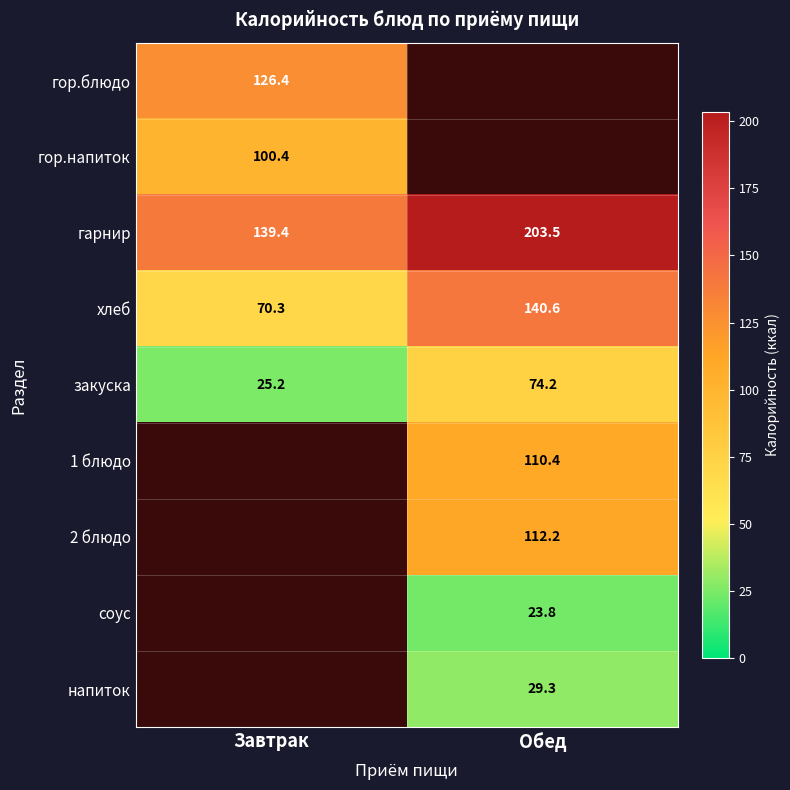

What is the difference between the highest and lowest values at Завтрак?

114.2